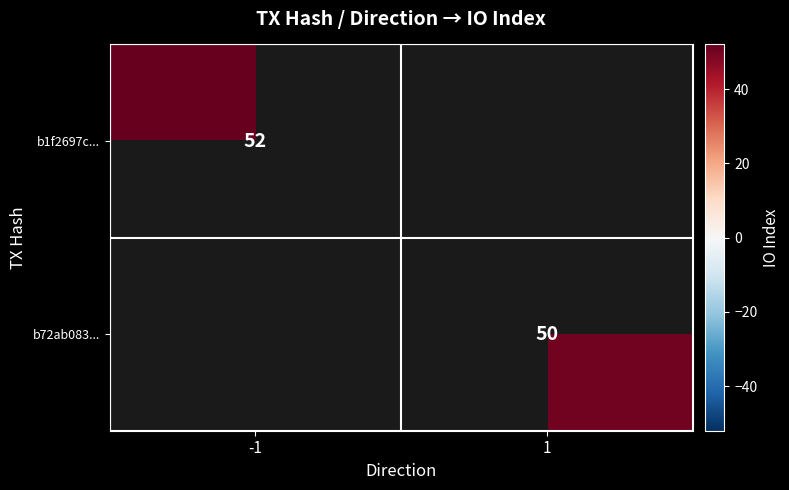

The value of b1f2697c... at -1 is 29. True or false?

False